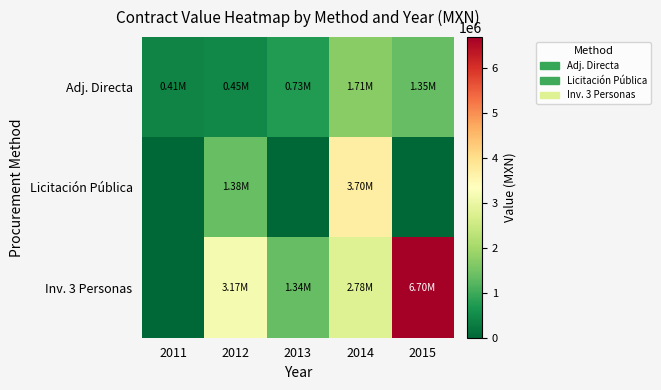

Between 2012 and 2013, which is larger?

2013